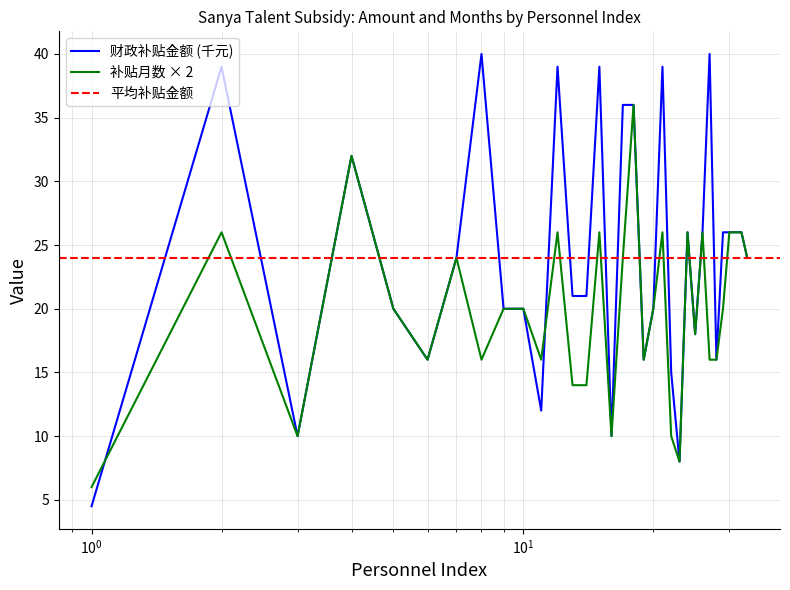

At which label does 补贴月数 (months) first exceed 20?

2